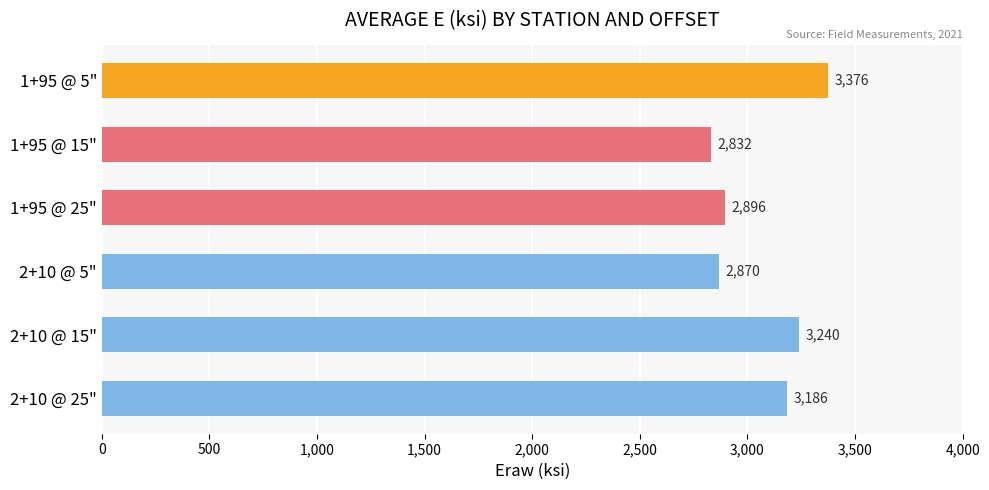

What is the difference between the maximum and minimum values?

544